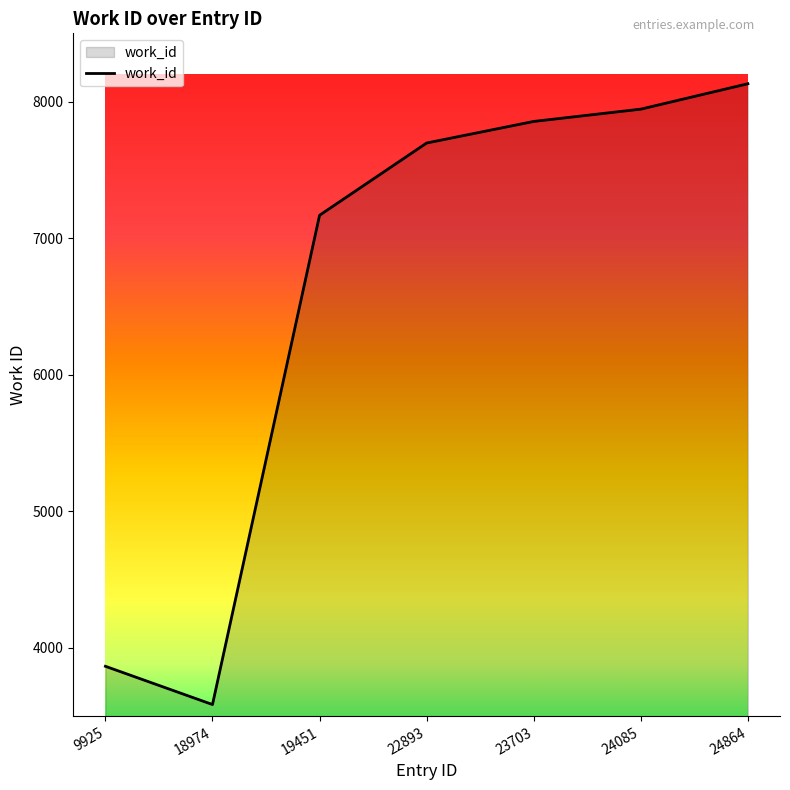

Rank the categories by value from lowest to highest.

18974, 9925, 19451, 22893, 23703, 24085, 24864